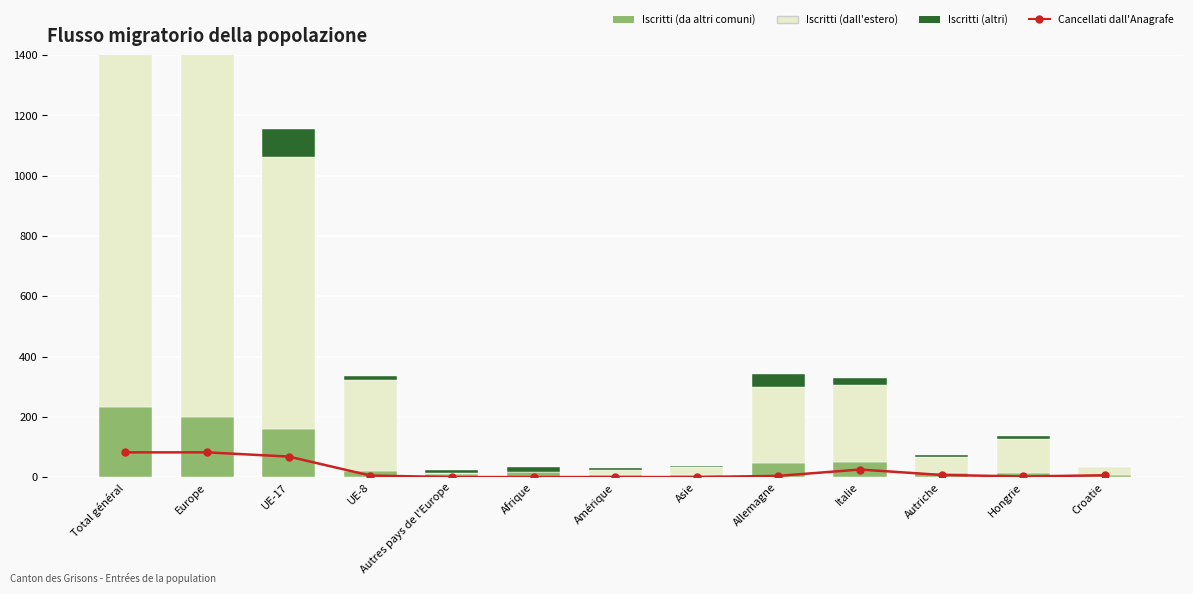

Reading left to right, list all the values displayed in this chart.

Cancellati dall'Anagrafe: Total général=82	Europe=82	UE-17=68	UE-8=5	Autres pays de l'Europe=0	Afrique=0	Amérique=0	Asie=0	Allemagne=4	Italie=25	Autriche=7	Hongrie=2	Croatie=6
Iscritti (da altri comuni): Total général=232	Europe=201	UE-17=160	UE-8=19	Autres pays de l'Europe=10	Afrique=17	Amérique=7	Asie=6	Allemagne=47	Italie=49	Autriche=14	Hongrie=13	Croatie=7
Iscritti (dall'estero): Total général=1305	Europe=1263	UE-17=902	UE-8=304	Autres pays de l'Europe=2	Afrique=0	Amérique=16	Asie=26	Allemagne=252	Italie=257	Autriche=51	Hongrie=112	Croatie=25
Iscritti (altri): Total général=149	Europe=119	UE-17=92	UE-8=14	Autres pays de l'Europe=10	Afrique=16	Amérique=7	Asie=6	Allemagne=43	Italie=24	Autriche=7	Hongrie=11	Croatie=1